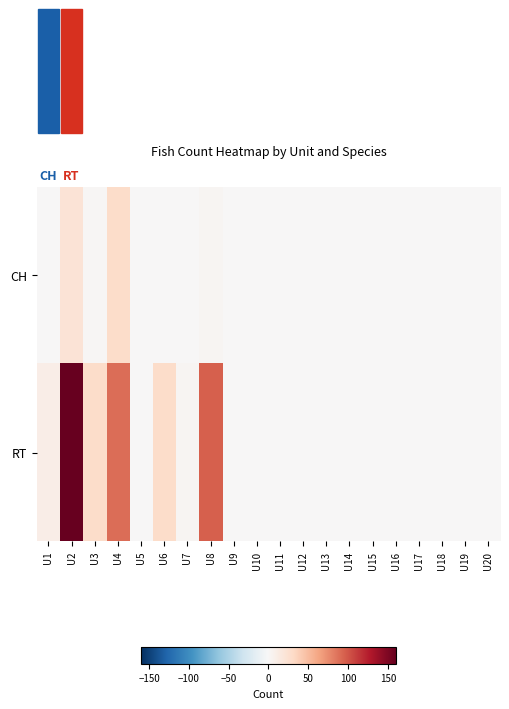

Where is RT nearest to the value 80?

U4